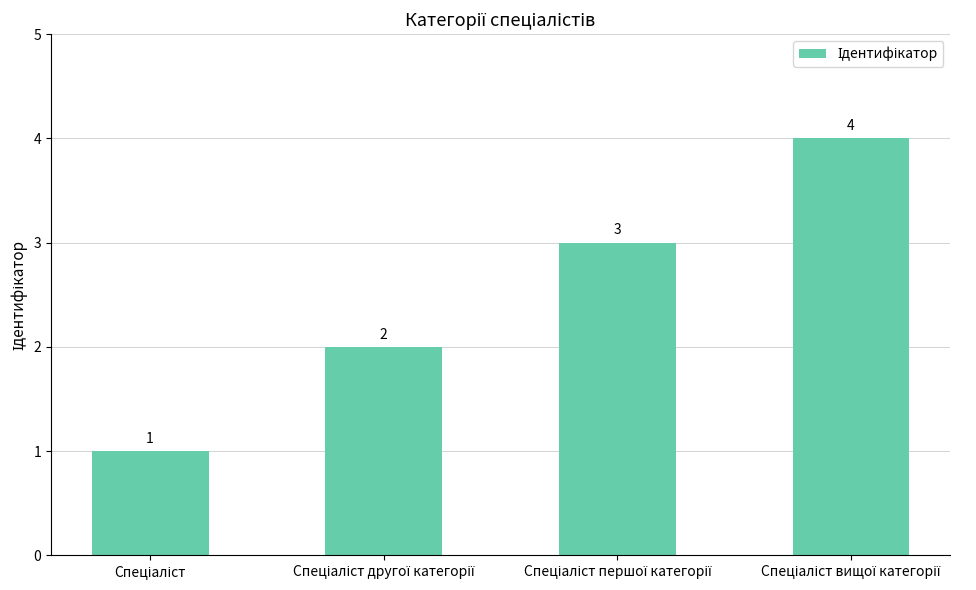

Count the values in the range 2 to 4.

3